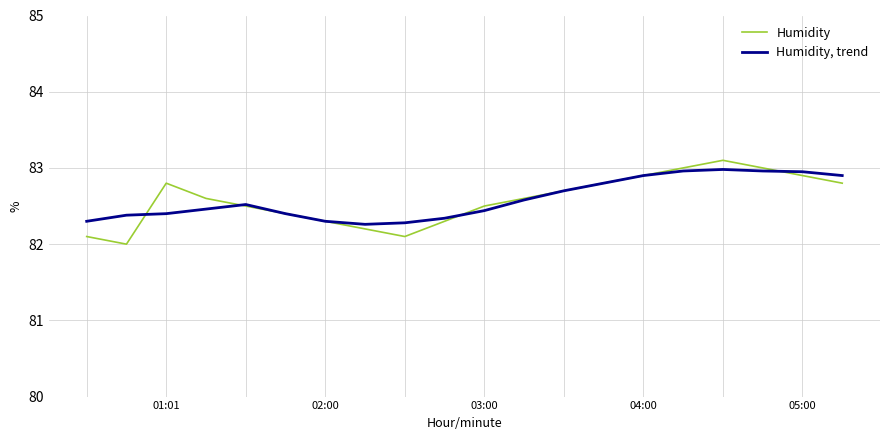

Which series has the largest range (max minus min)?

Humidity